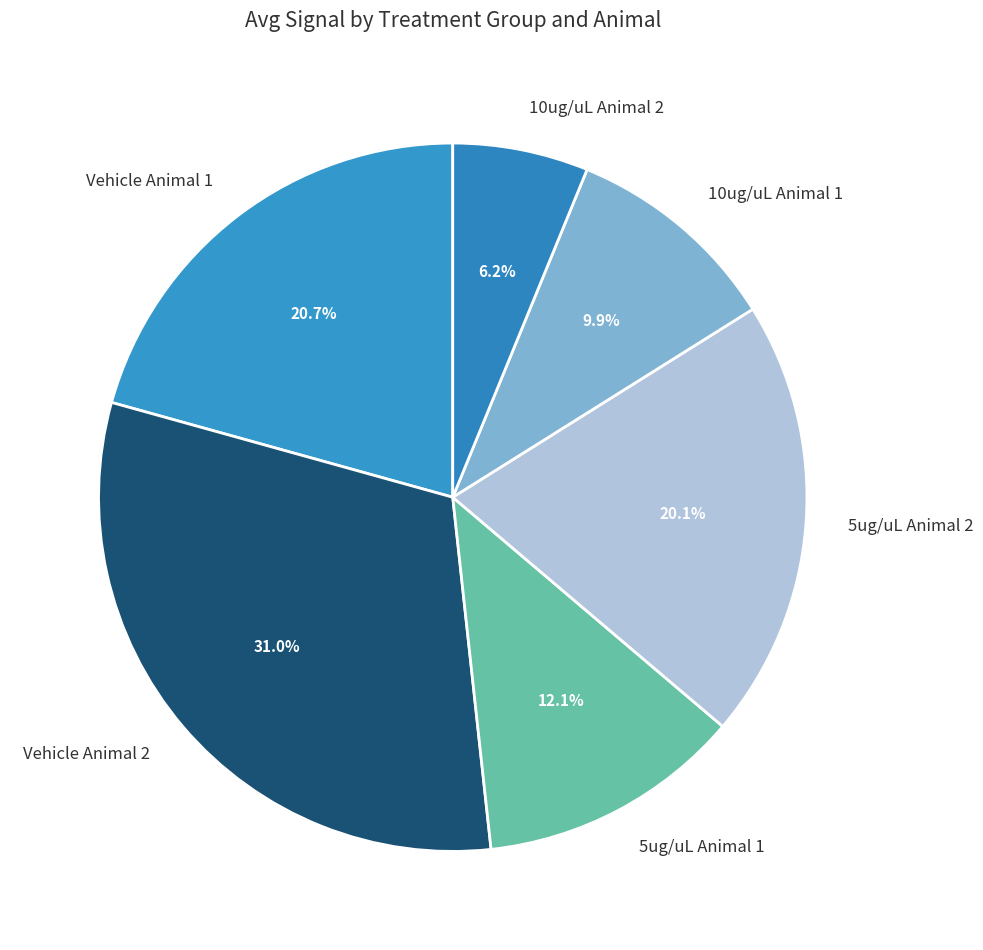

What is the largest slice in the pie chart?

Vehicle Animal 2